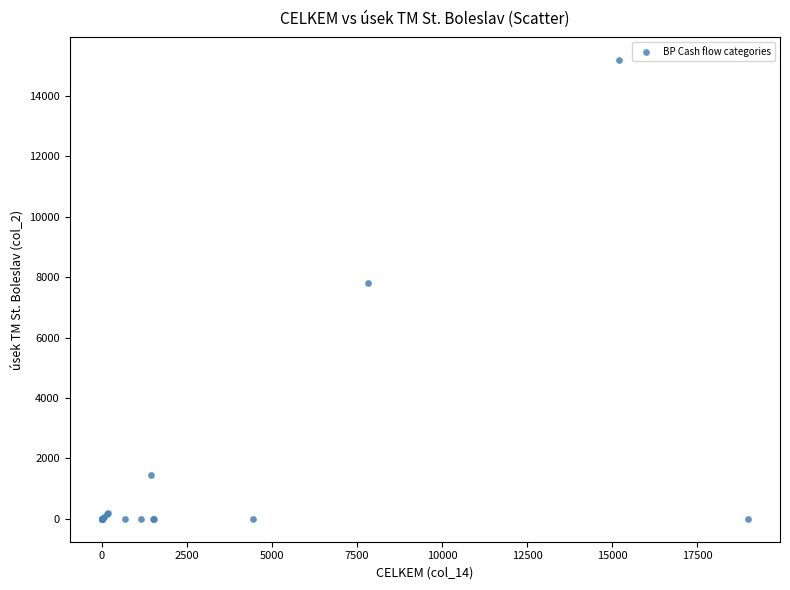

What Y value in the scatter plot is closest to 7590?

7817.8